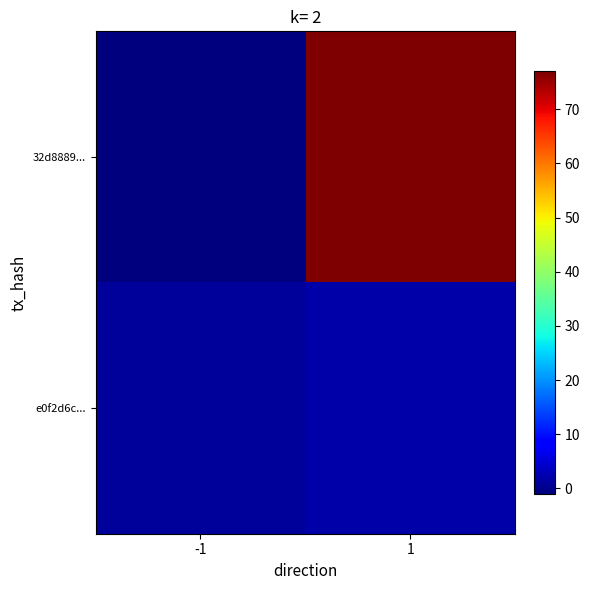

How many data points does each series have?

2